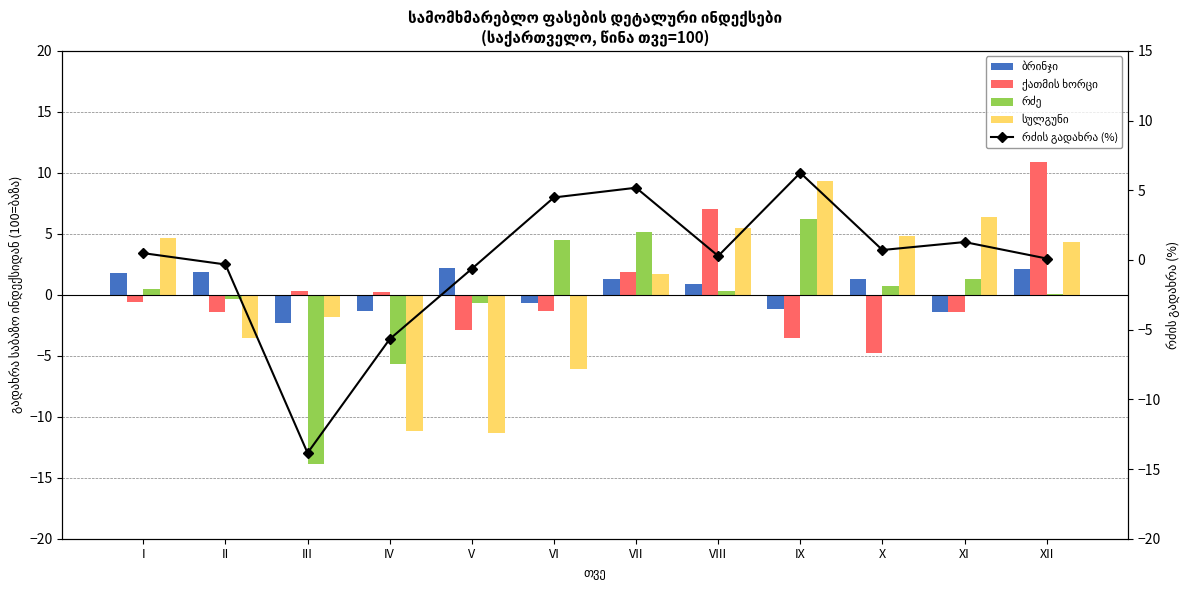

What is the difference between the maximum and minimum values in the ბრინჯი series?

4.6